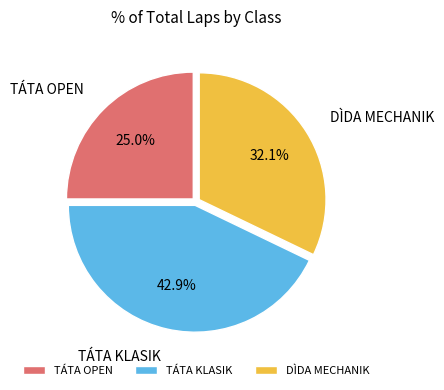

What is the ratio of the value at TÁTA KLASIK to the value at TÁTA OPEN?

1.7